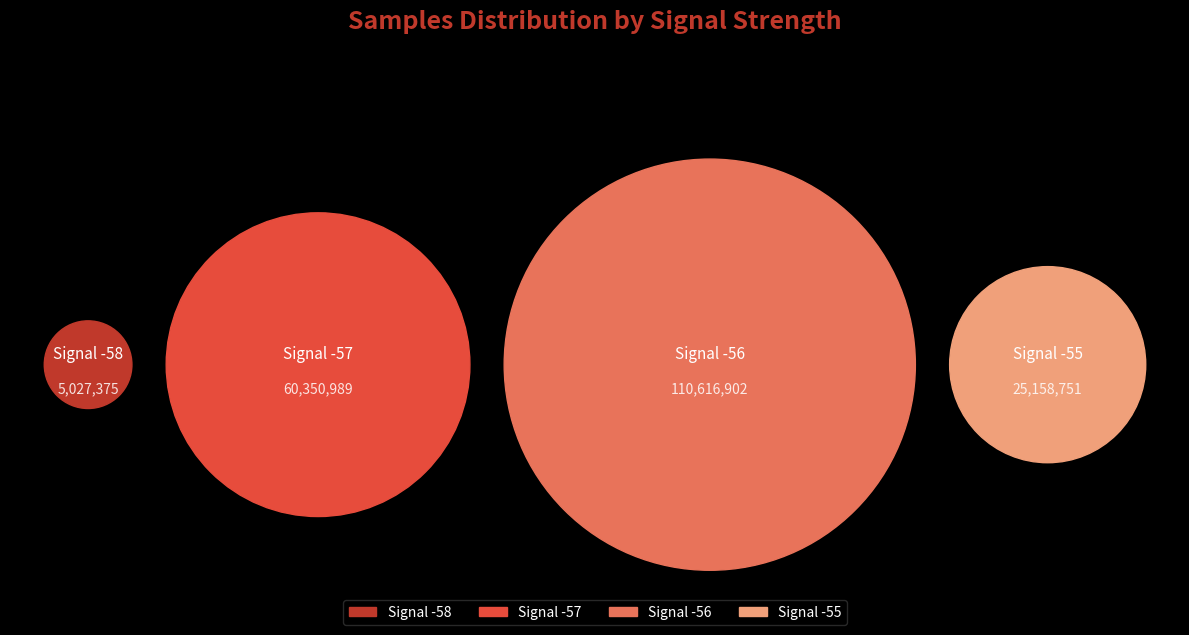

What is the ratio of the value at -56 to the value at -56?

1.0